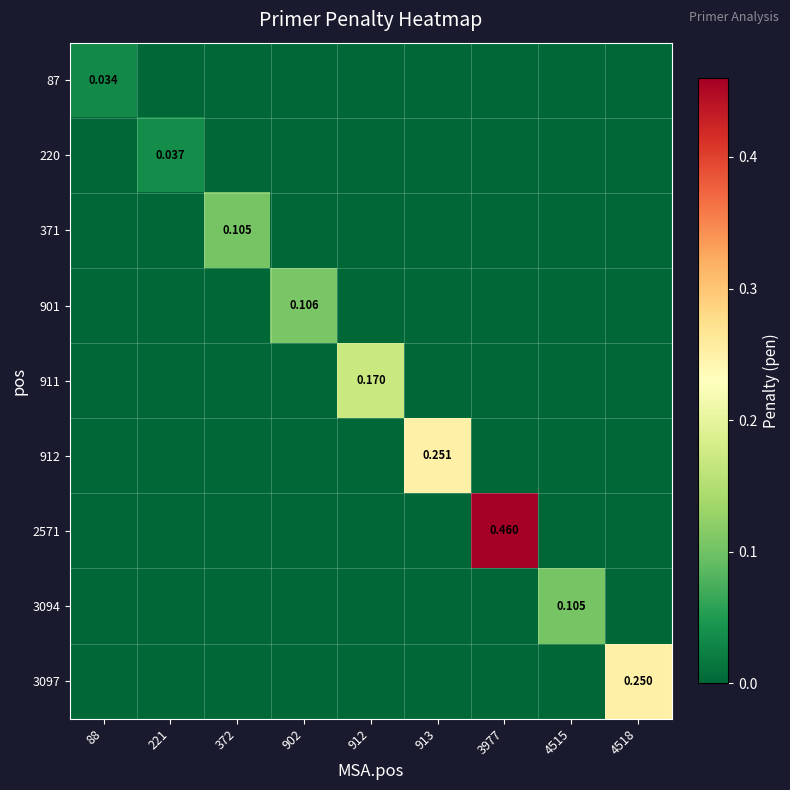

The value of 3094 at 88 is 0.0. True or false?

True